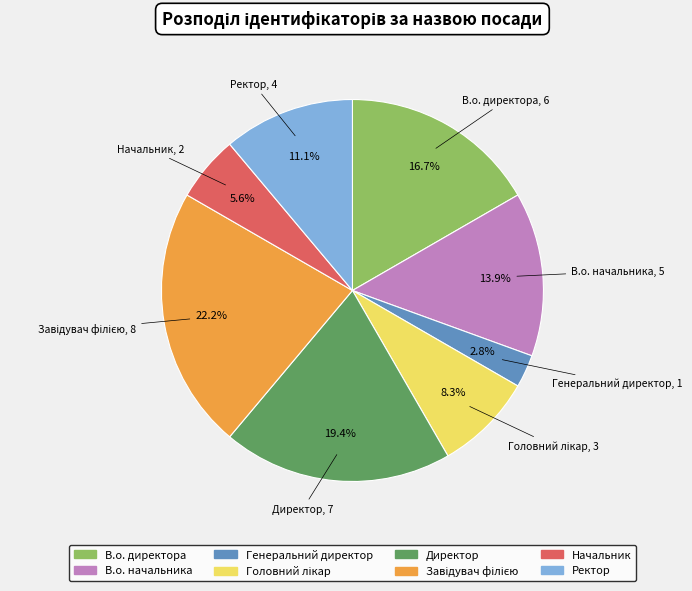

To the nearest percent, what portion does Головний лікар represent?

8%